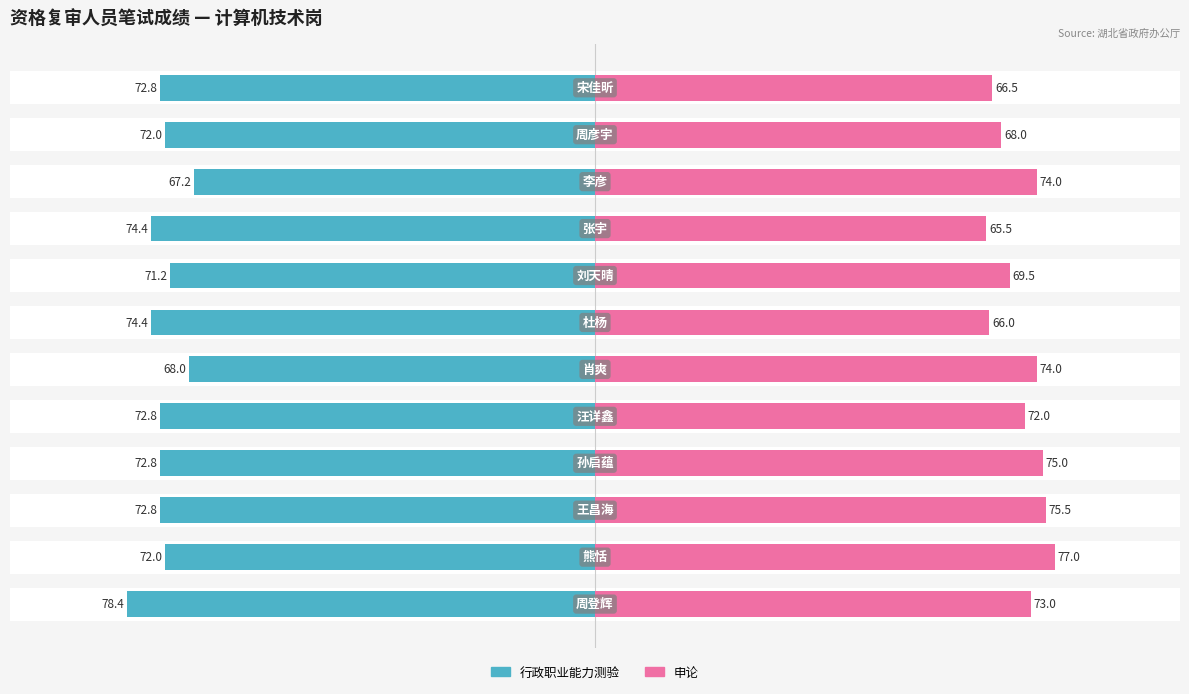

Is it true that 申论 equals 24.9 at 0?

False